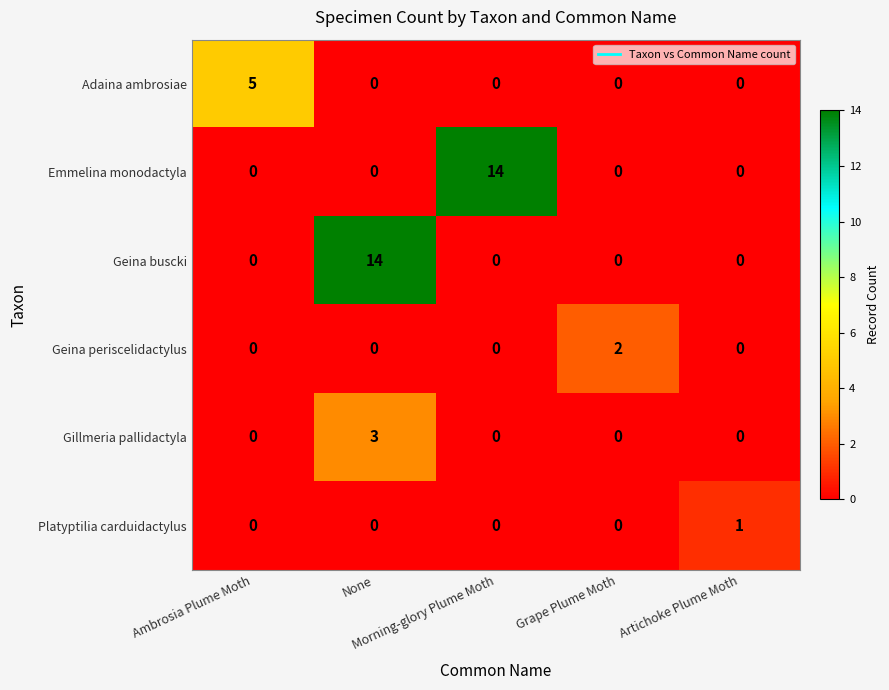

What is the greatest value displayed?

14